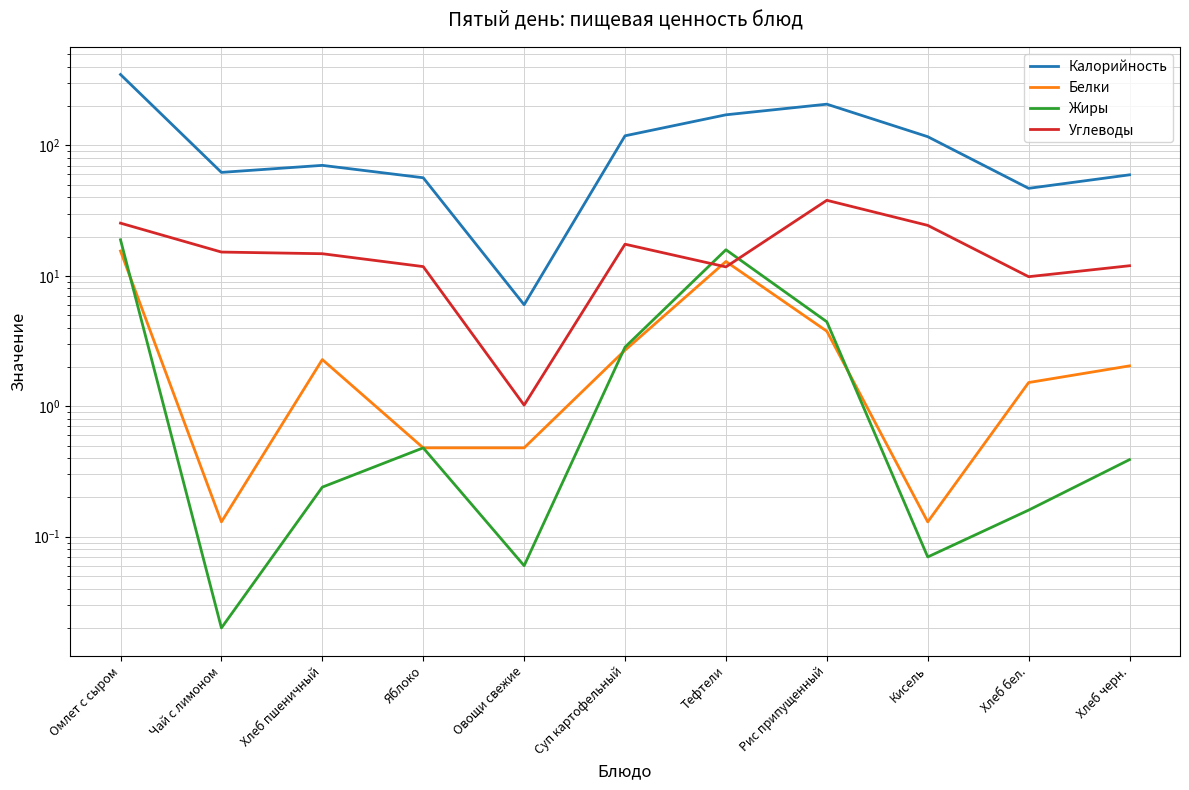

In Жиры, how many points are higher than both neighbors (excluding endpoints)?

2